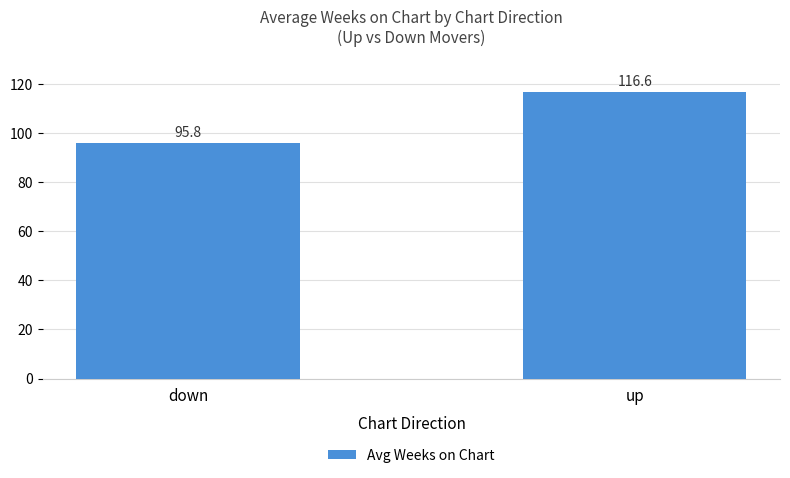

The value at down is 50.7. True or false?

False